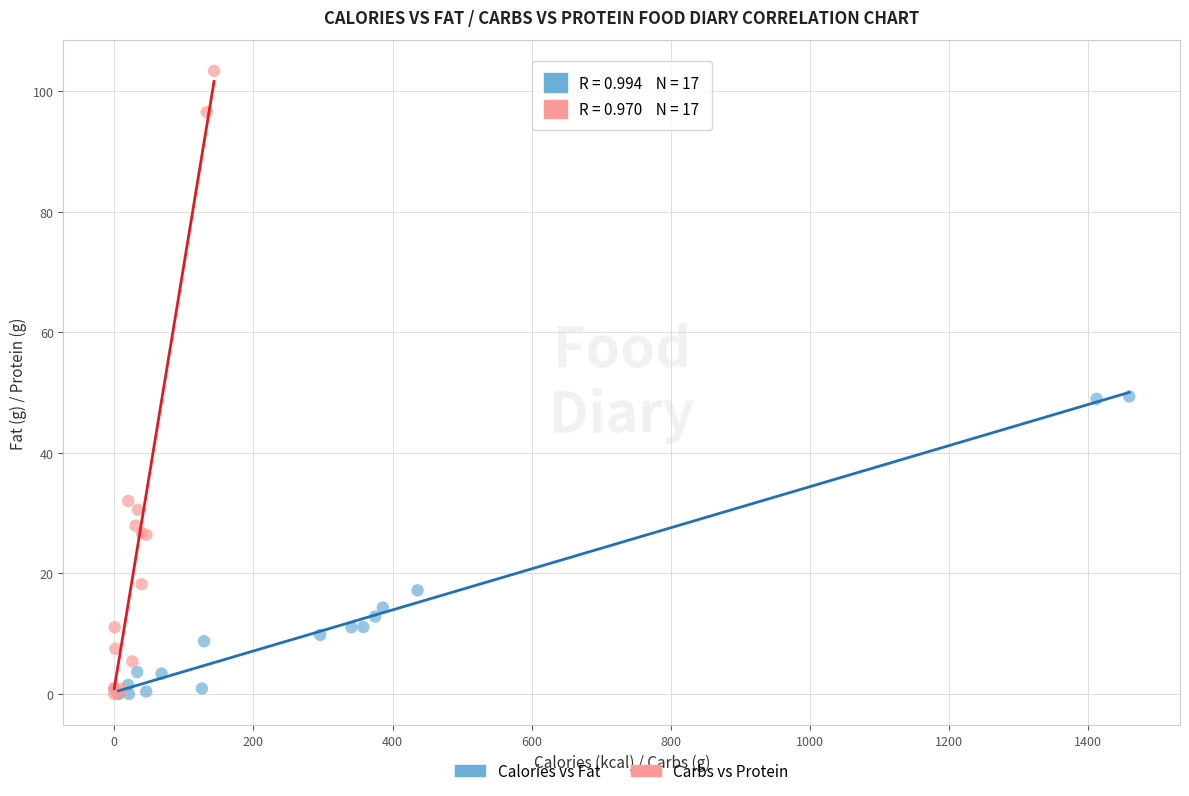

Which series has the widest spread of Y values?

Carbs vs Protein